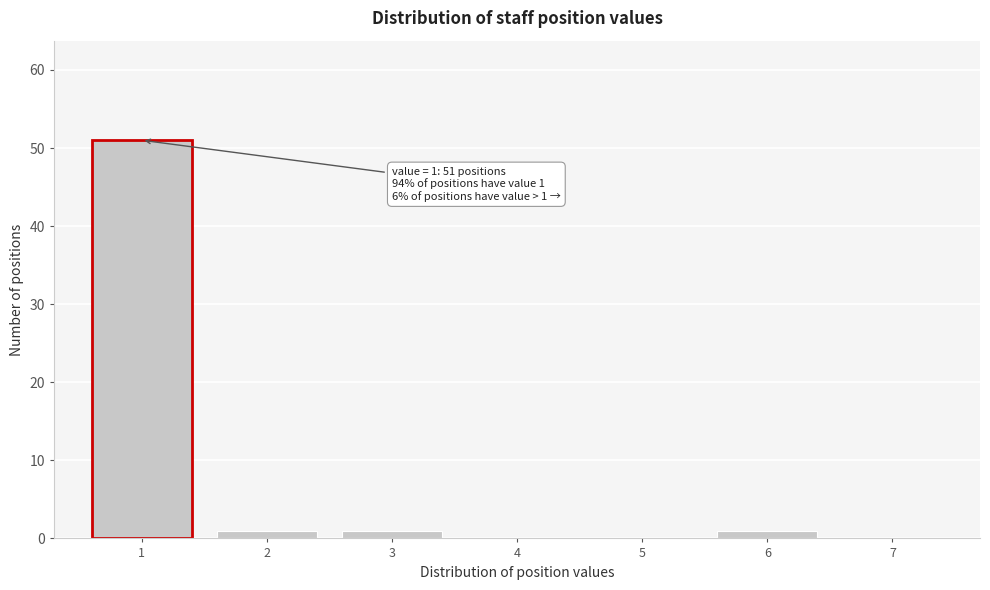

Reading left to right, list all the values displayed in this chart.

1=51	2=1	3=1	4=0	5=0	6=1	7=0